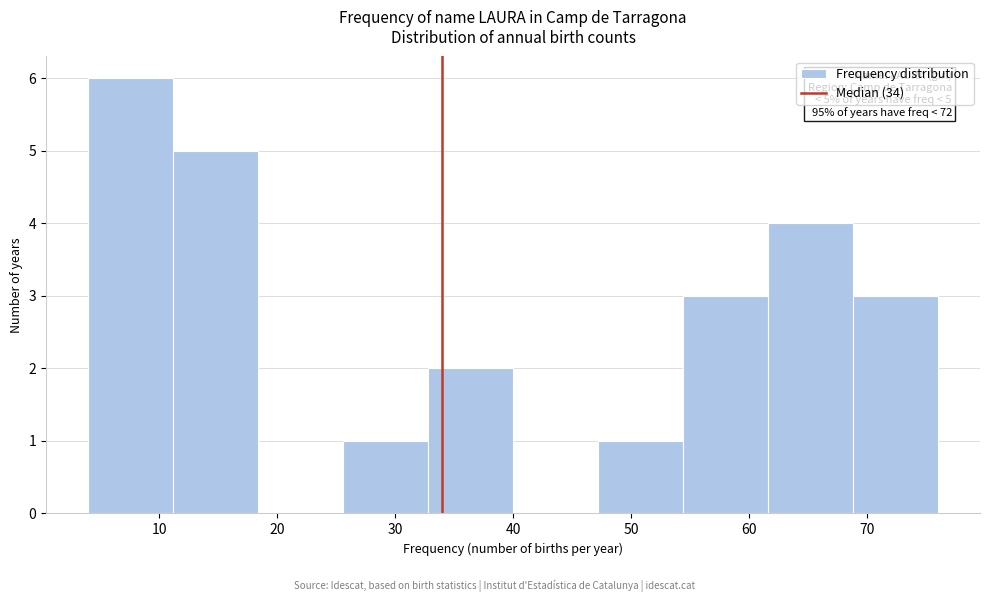

Over which range of the x-axis is the bar tallest?

4.0 to 11.2